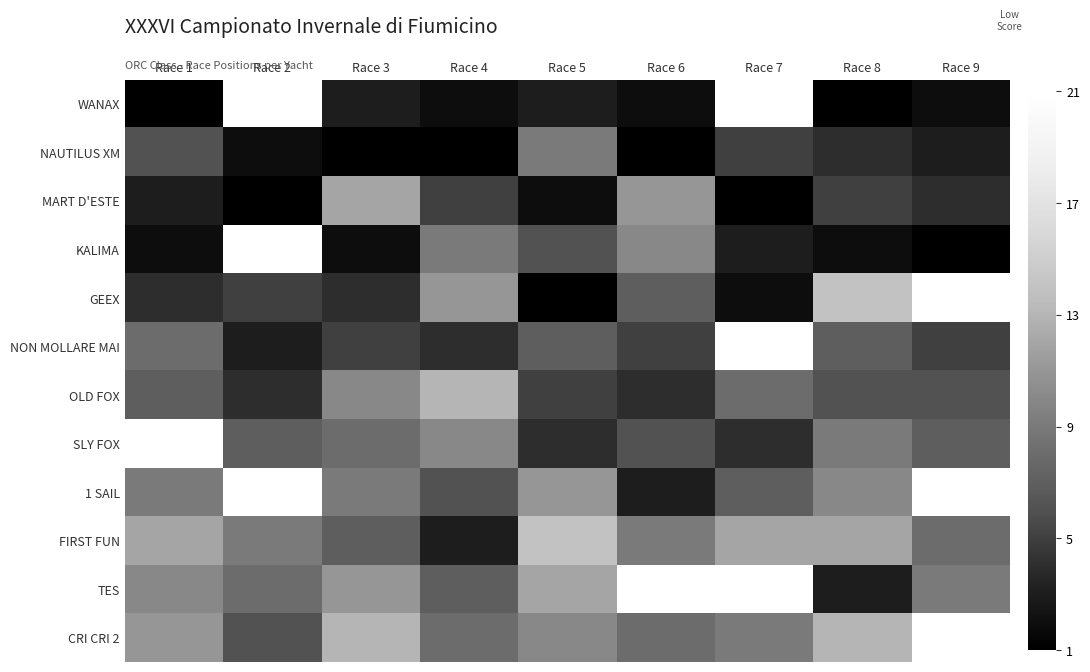

Which series has the largest total across all categories?

TES